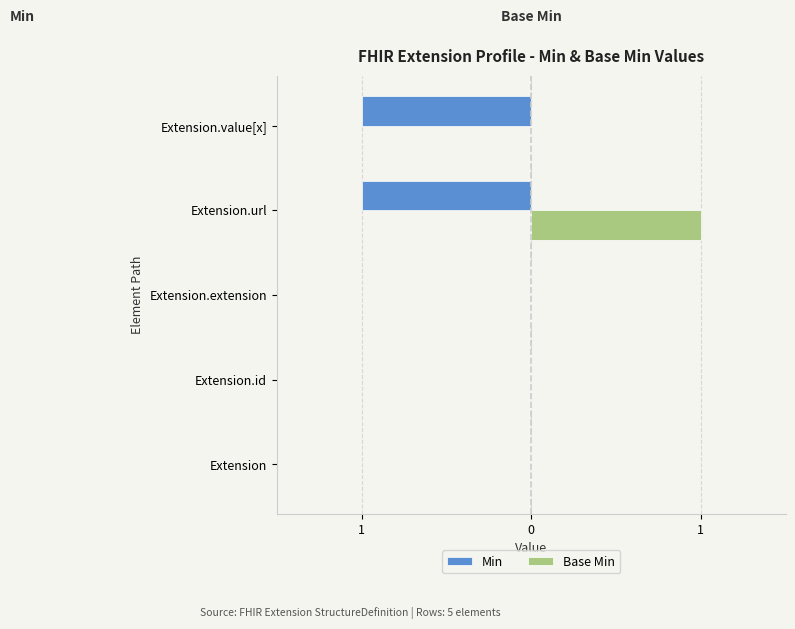

What are all the series names shown in the legend?

Min, Base Min